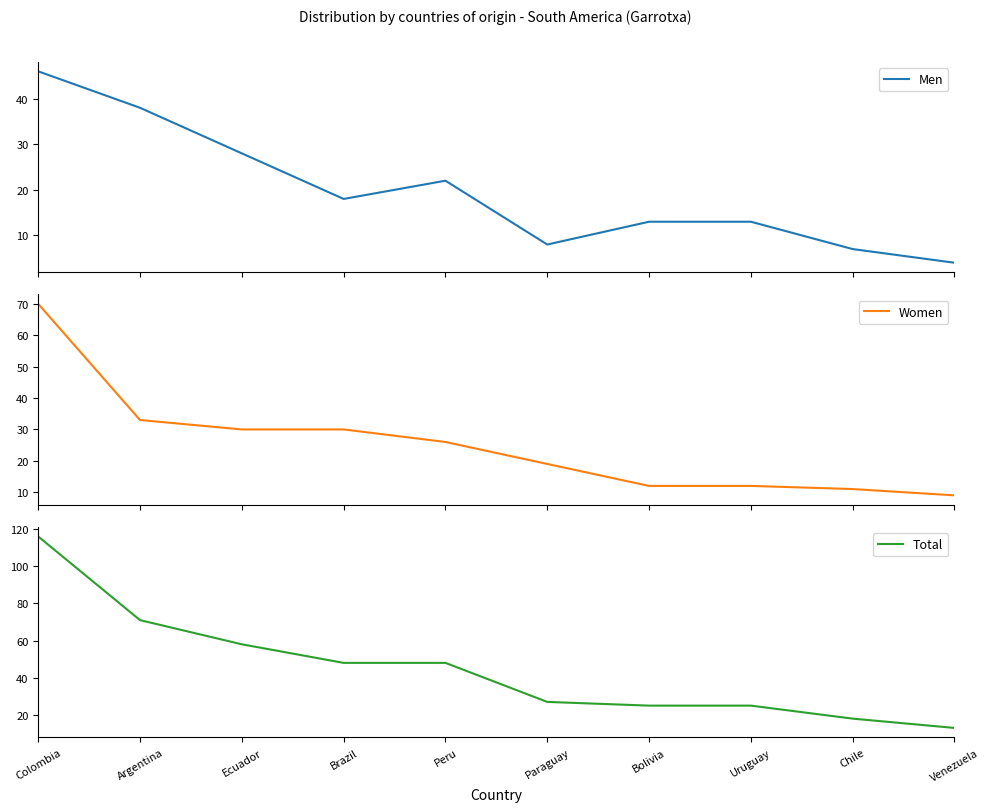

At which category does Men reach its first local peak?

Peru